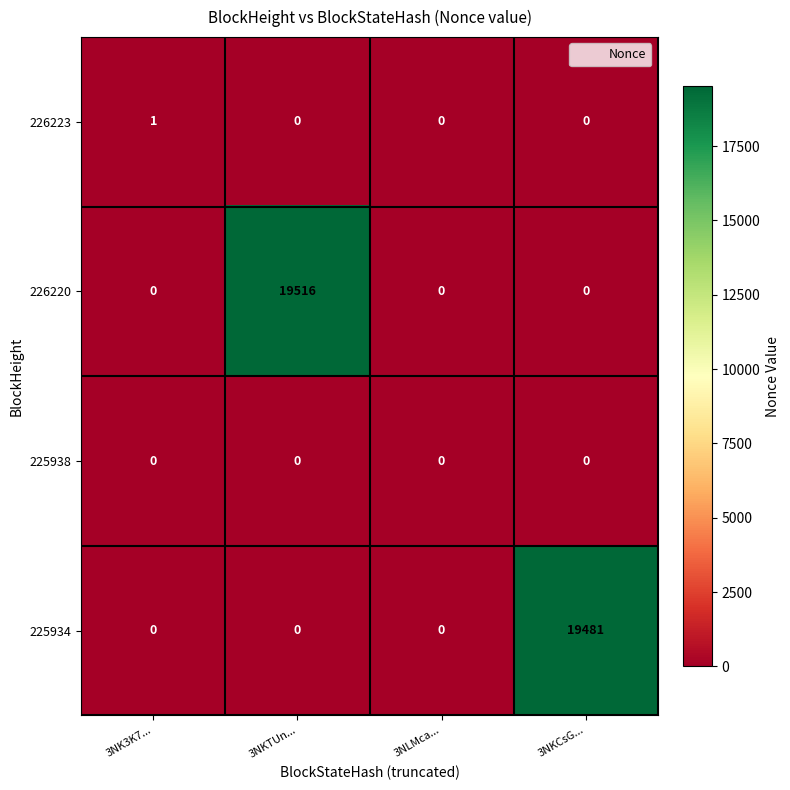

How many series are shown in this chart?

4